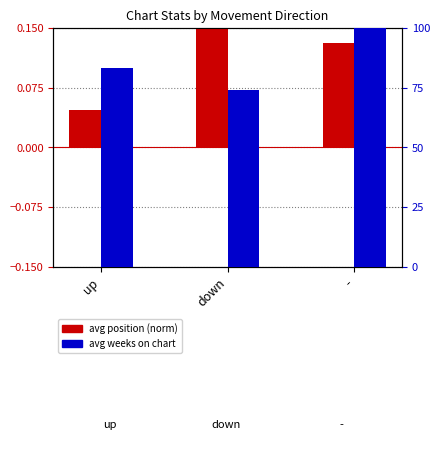

True or false: avg weeks on chart has a value of 147.9 at up.

False